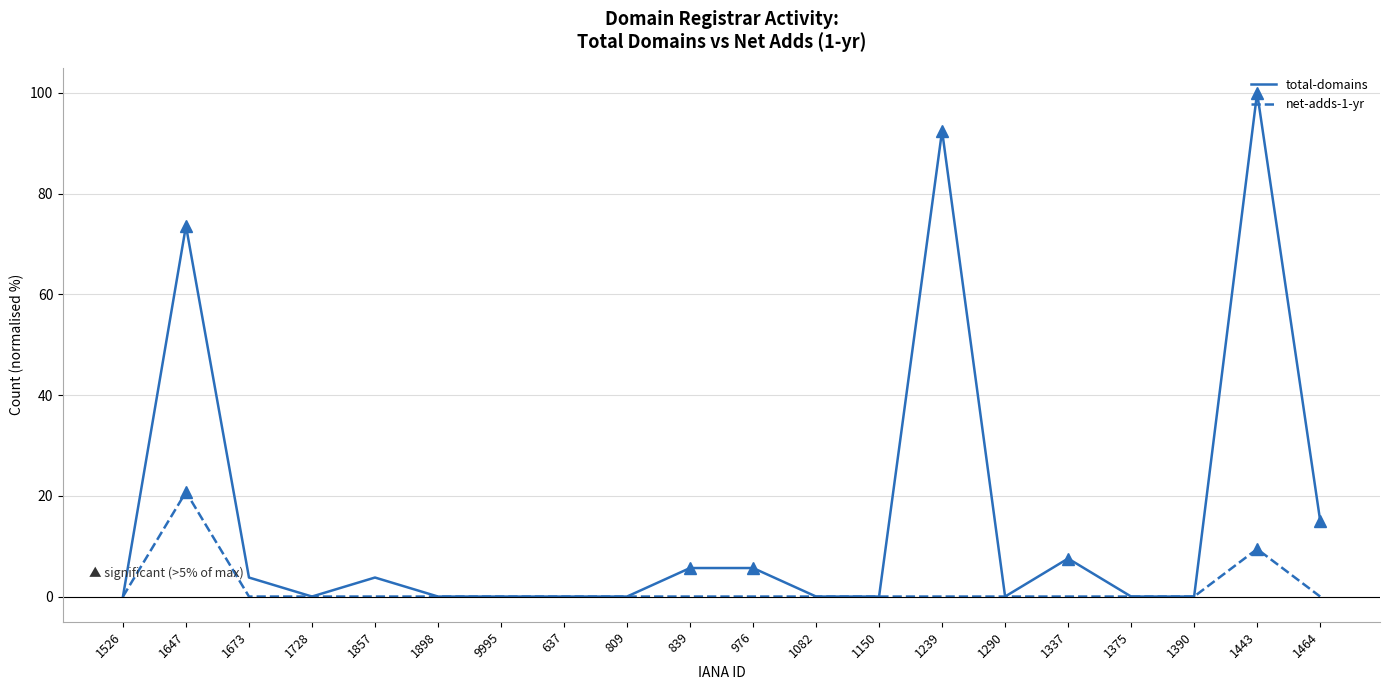

Reading right to left, transcribe all the data shown in this chart.

total-domains: 1464=15.1	1443=100.0	1390=0.0	1375=0.0	1337=7.5	1290=0.0	1239=92.5	1150=0.0	1082=0.0	976=5.7	839=5.7	809=0.0	637=0.0	9995=0.0	1898=0.0	1857=3.8	1728=0.0	1673=3.8	1647=73.6	1526=0.0
net-adds-1-yr: 1464=0.0	1443=9.4	1390=0.0	1375=0.0	1337=0.0	1290=0.0	1239=0.0	1150=0.0	1082=0.0	976=0.0	839=0.0	809=0.0	637=0.0	9995=0.0	1898=0.0	1857=0.0	1728=0.0	1673=0.0	1647=20.8	1526=0.0